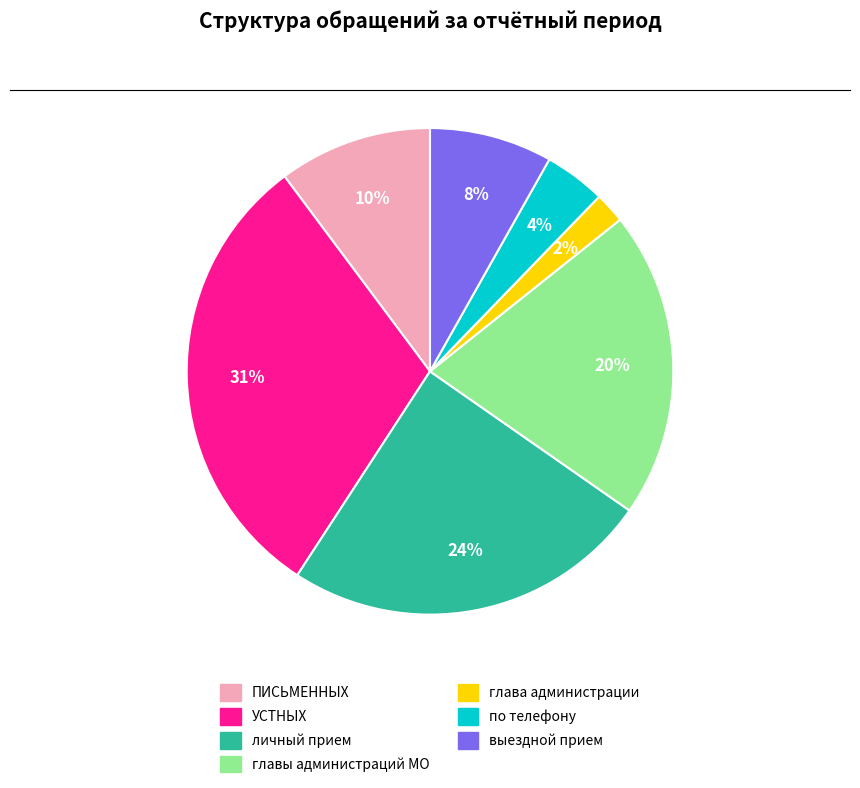

Count the number of slices in the pie.

7